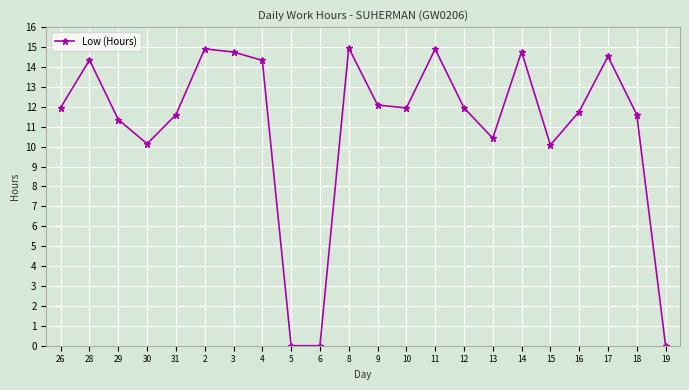

How many interior local peaks (higher than both neighbors) does the data have?

6